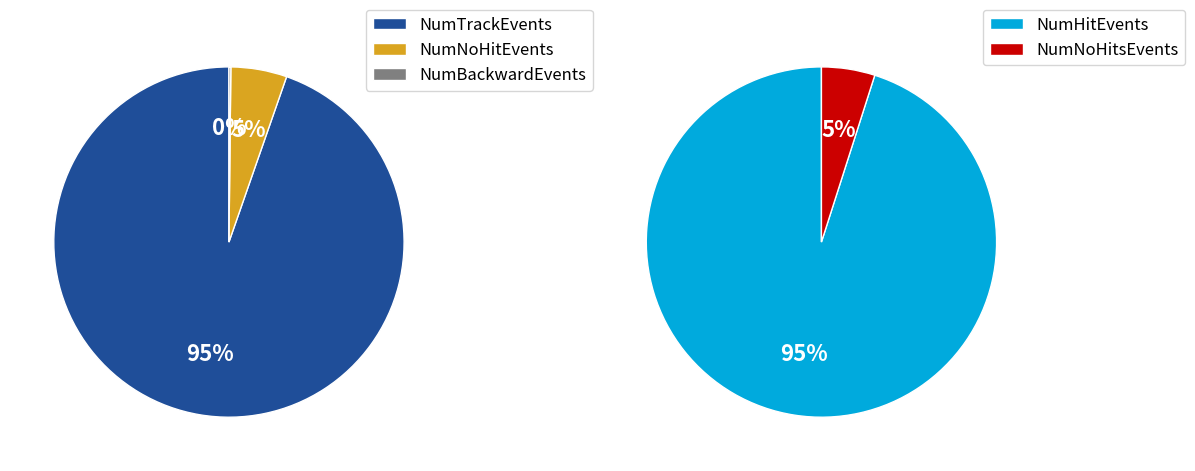

True or false: NumTrackEvents accounts for 95% of the total.

True